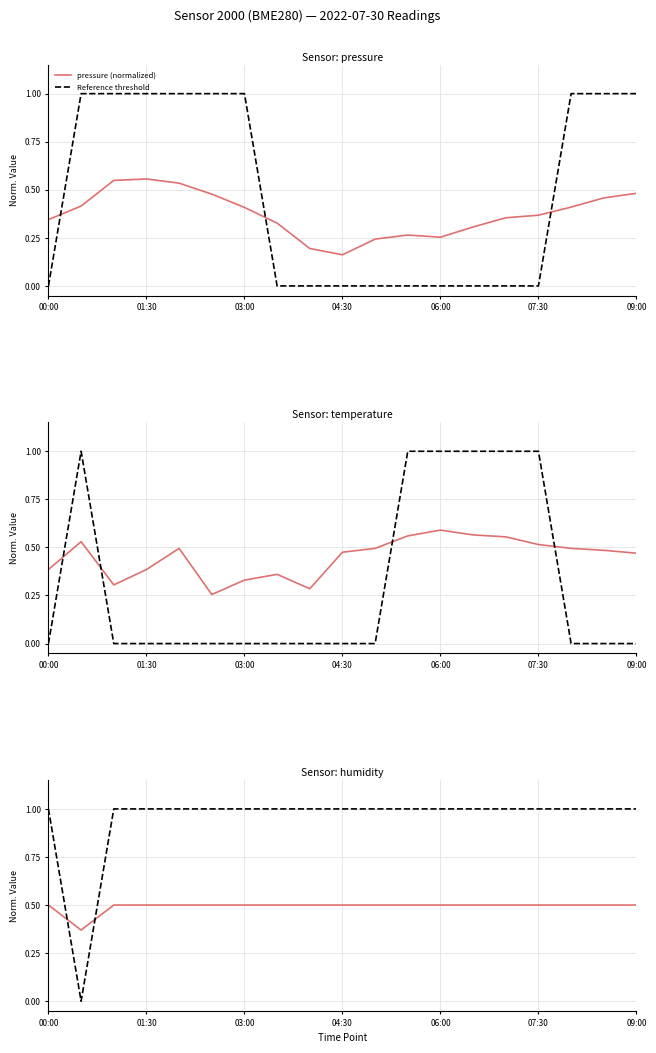

Rank the series at 7 from highest to lowest value.

Reference threshold, humidity (normalized), temperature (normalized), pressure (normalized)